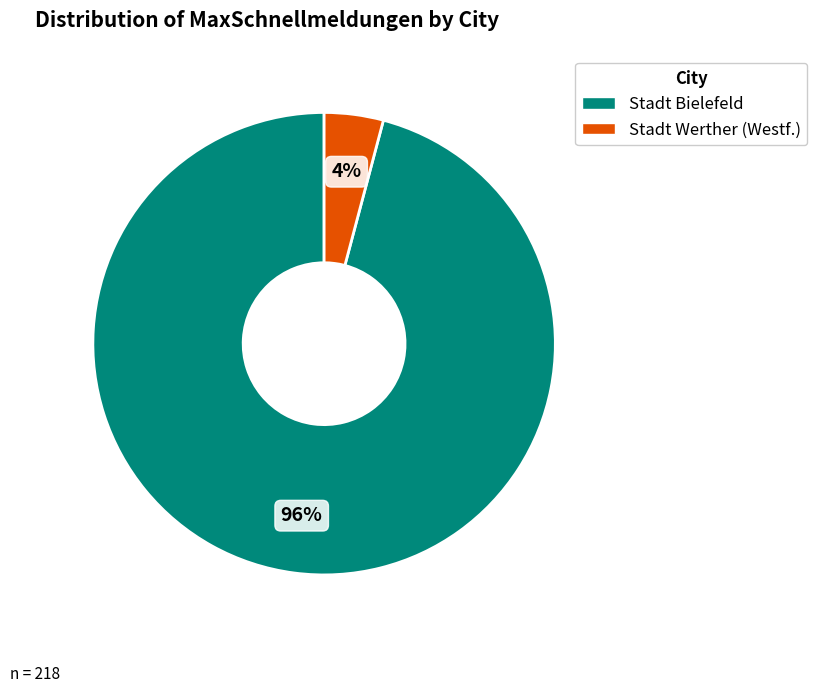

Is it true that Stadt Bielefeld is 96% of the pie?

True